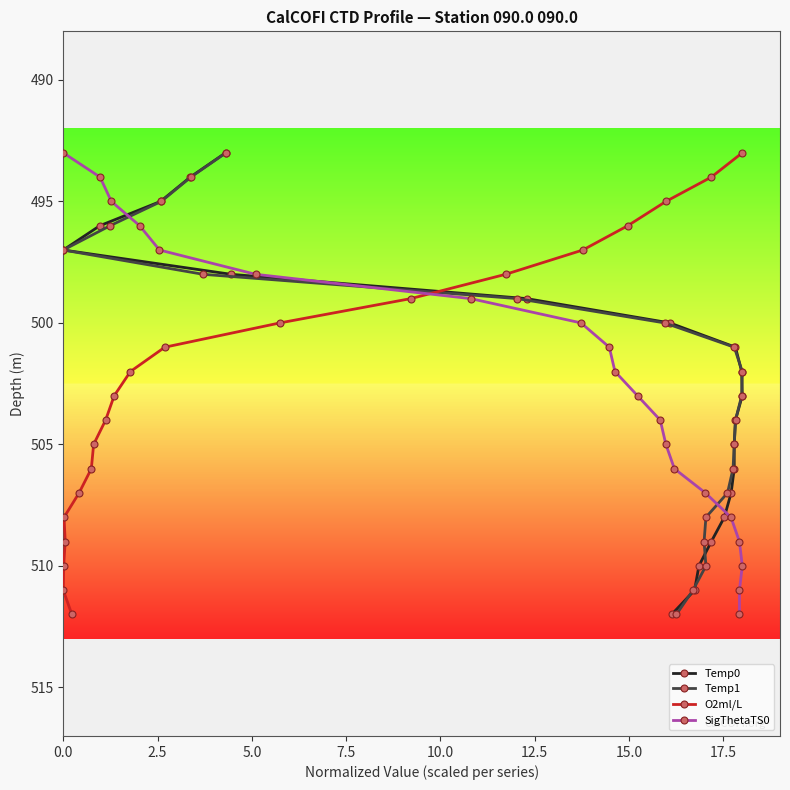

Which series has the largest range (max minus min)?

Temp0